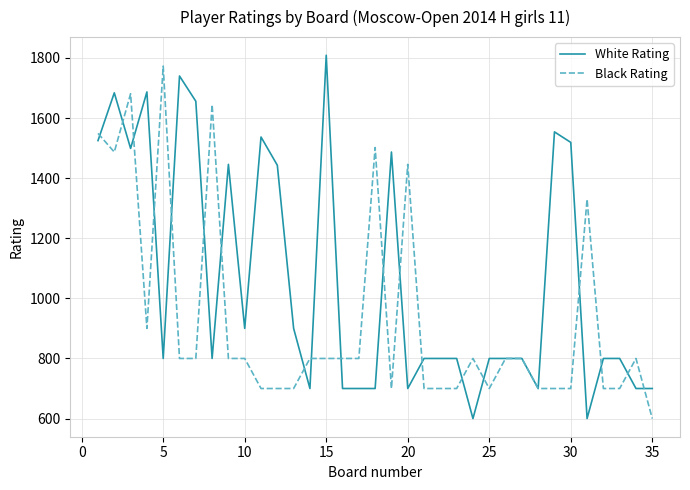

What is the difference between the maximum and second lowest values in the White Rating series?

1209